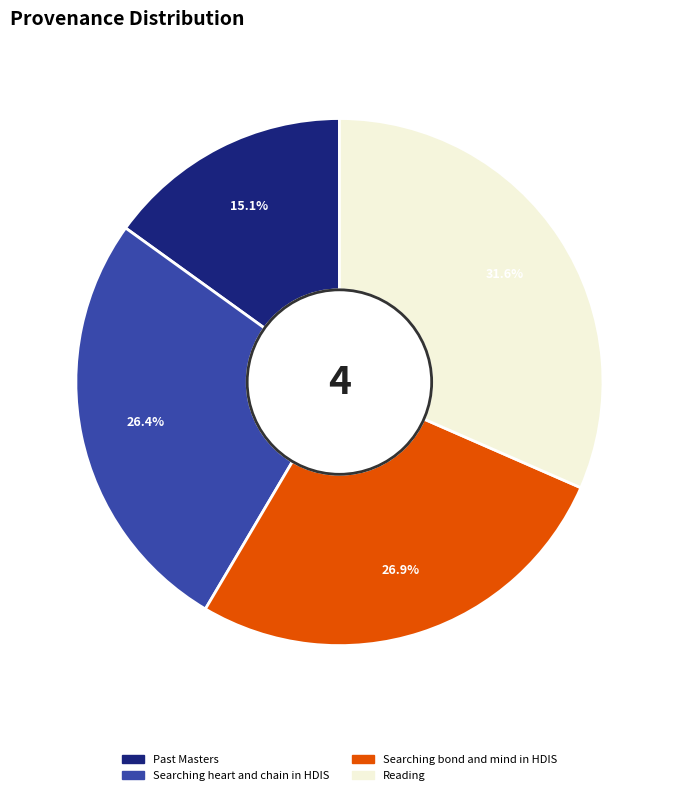

What is the total percentage of Past Masters and Searching bond and mind in HDIS?

42.0%